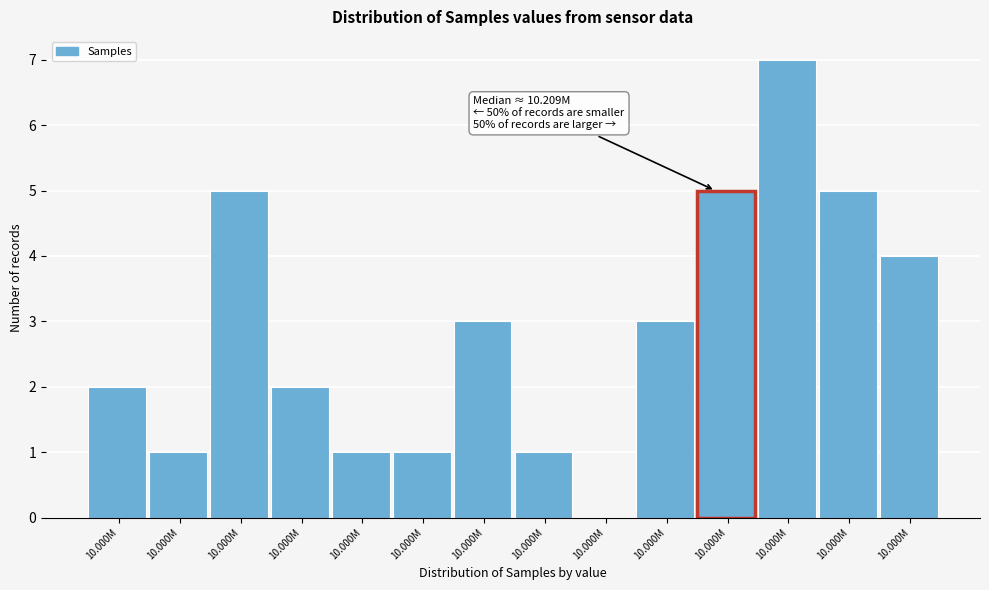

Count the number of data series in this chart.

1